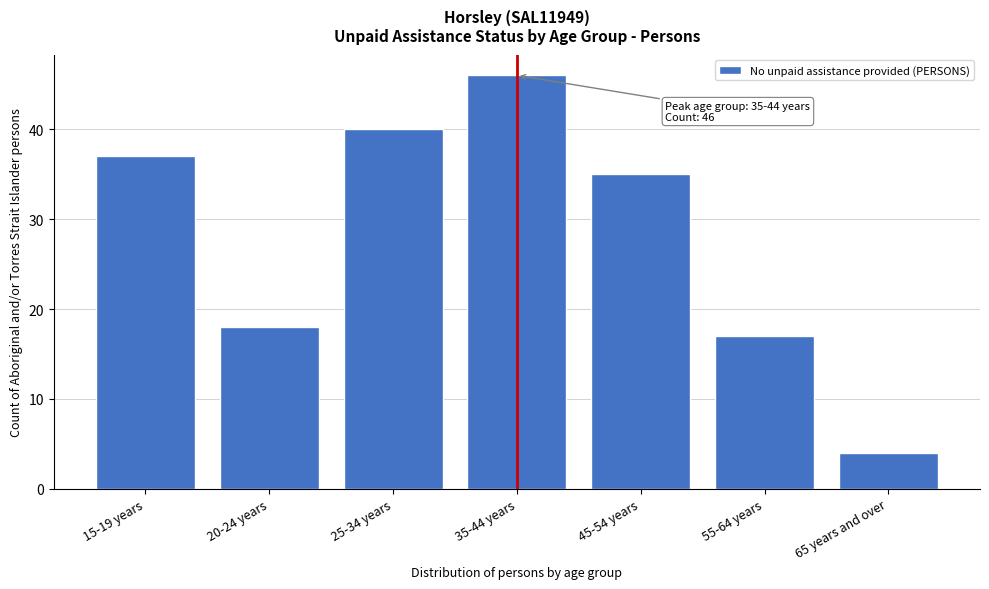

Reading left to right, list all the values displayed in this chart.

37	18	40	46	35	17	4